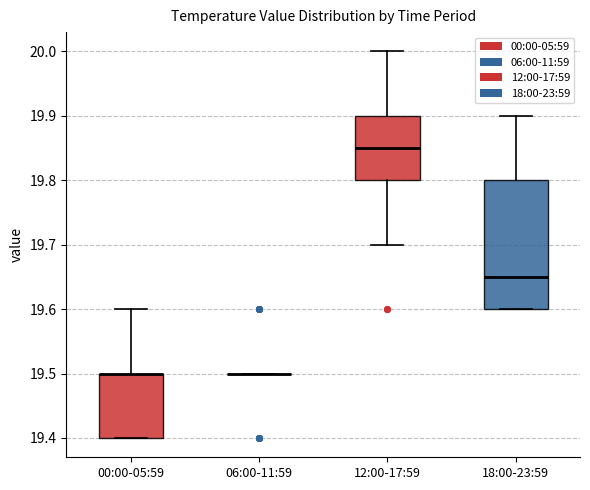

Comparing the boxes themselves (not the whiskers), which one is the tallest?

18:00-23:59